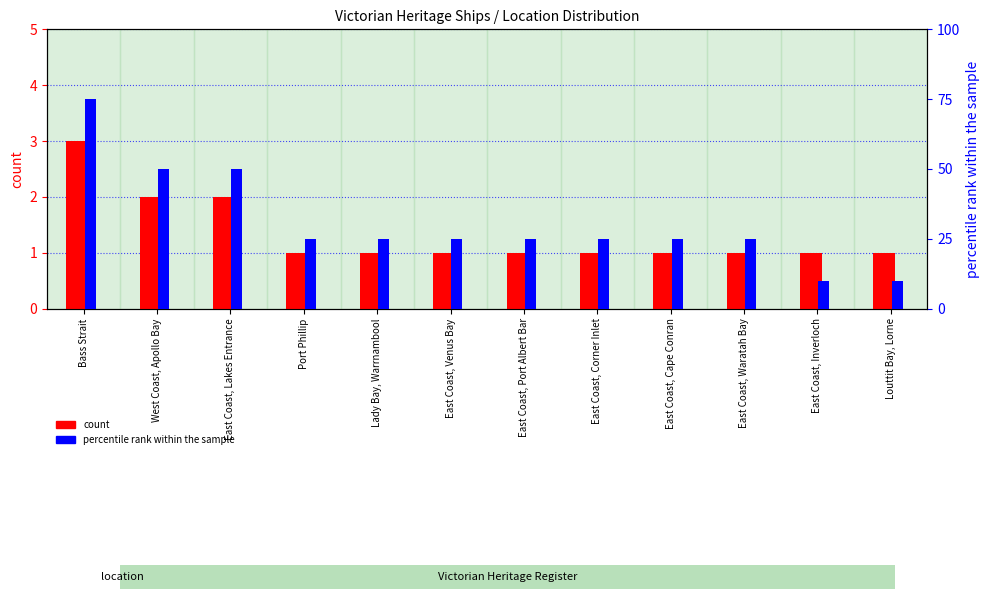

List the labels in order of percentile rank within the sample value, smallest first.

East Coast, Inverloch, Louttit Bay, Lorne, Port Phillip, Lady Bay, Warrnambool, East Coast, Venus Bay, East Coast, Port Albert Bar, East Coast, Corner Inlet, East Coast, Cape Conran, East Coast, Waratah Bay, West Coast, Apollo Bay, East Coast, Lakes Entrance, Bass Strait